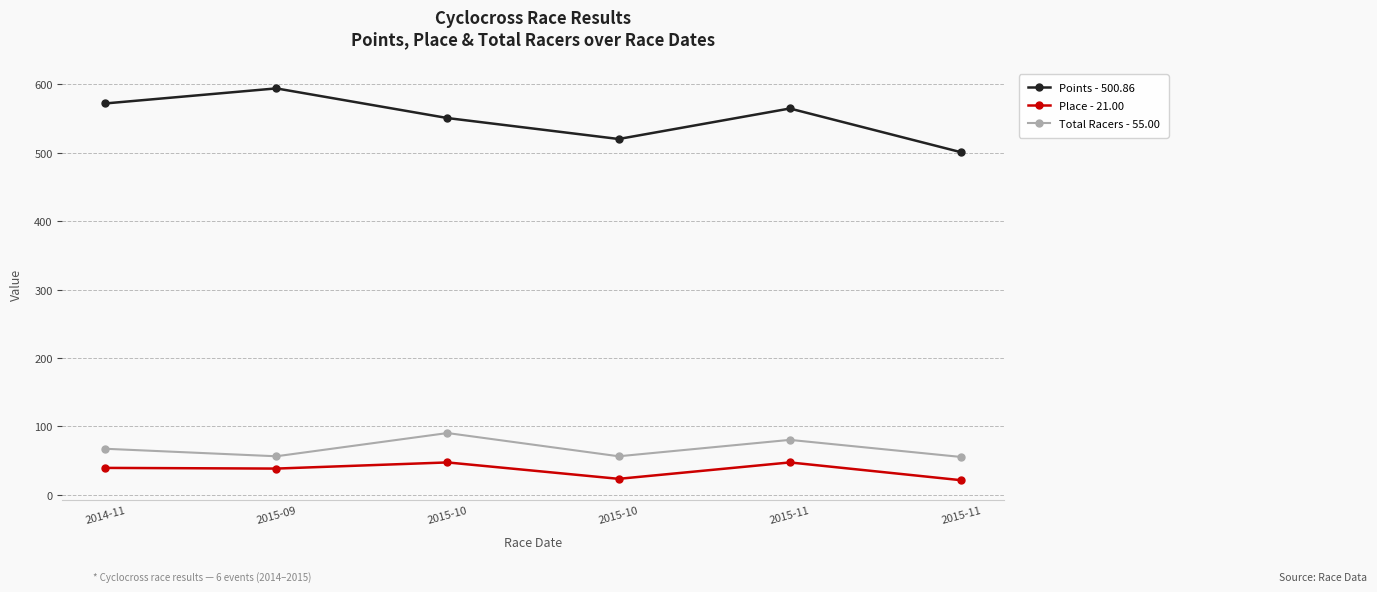

In Total Racers - 55.00, how many points are lower than both neighbors (excluding endpoints)?

2